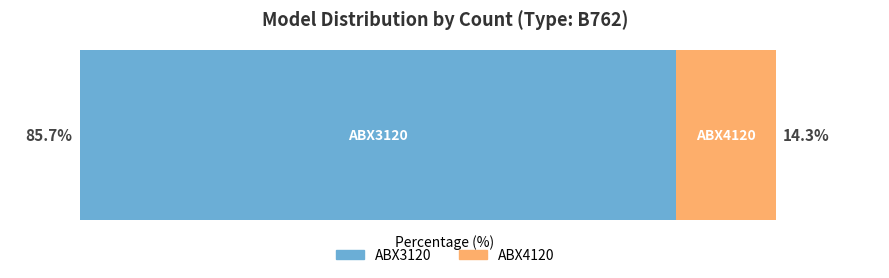

What position from the right is 1?

1